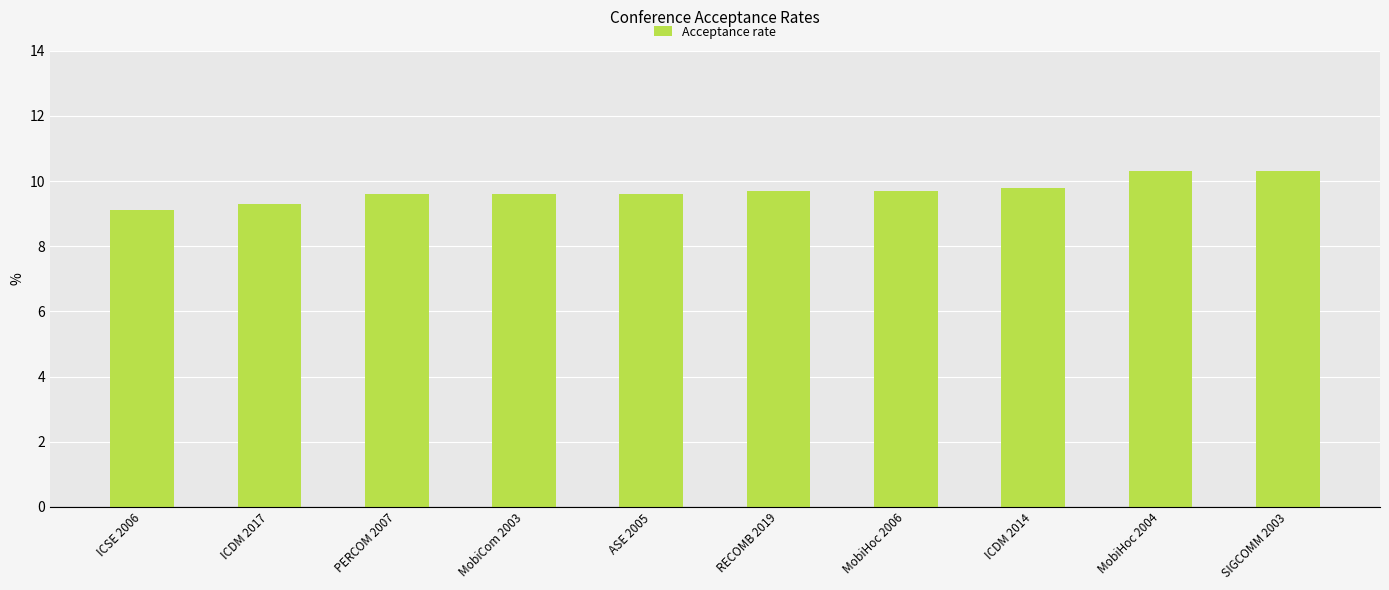

Are the bars grouped side by side (vs. stacked)?

No